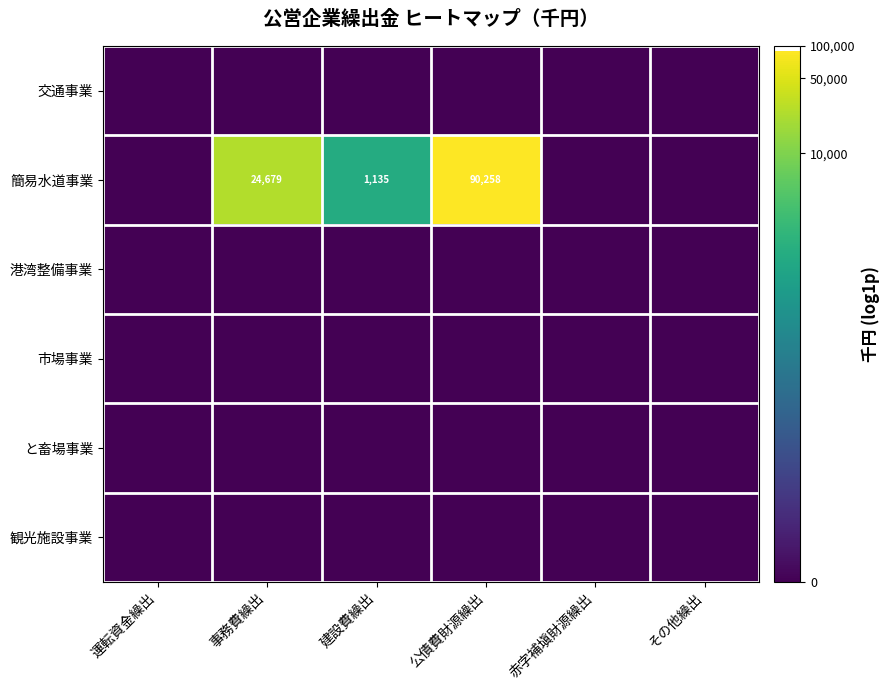

Which series changed the most between 事務費繰出 and 建設費繰出?

簡易水道事業